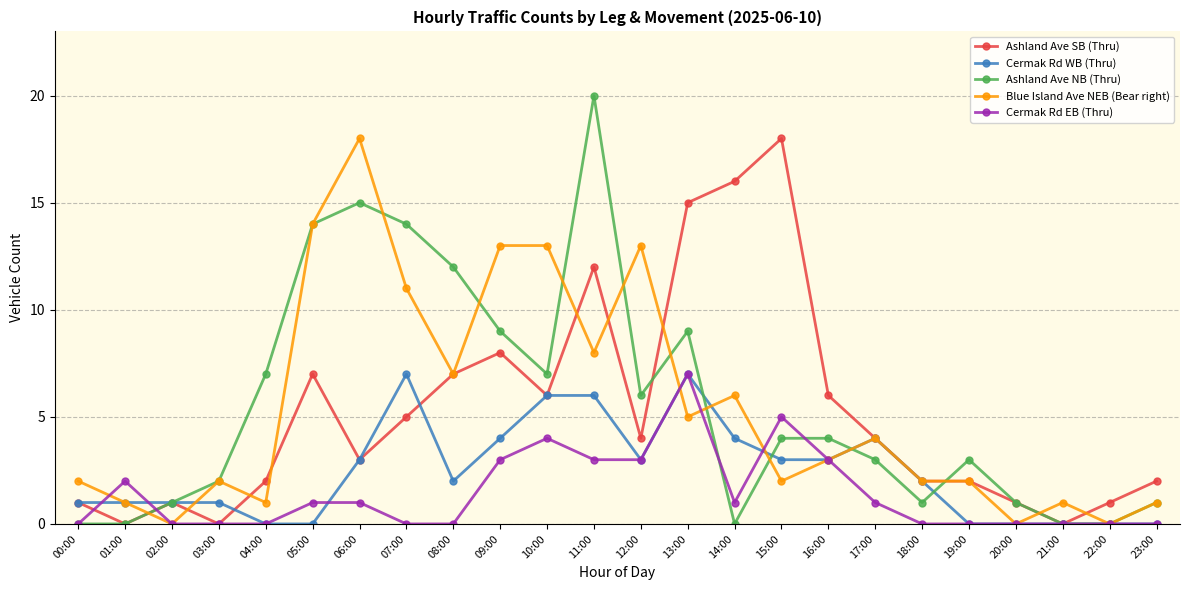

What is the difference between the maximum and minimum values in the Cermak Rd EB (Thru) series?

7